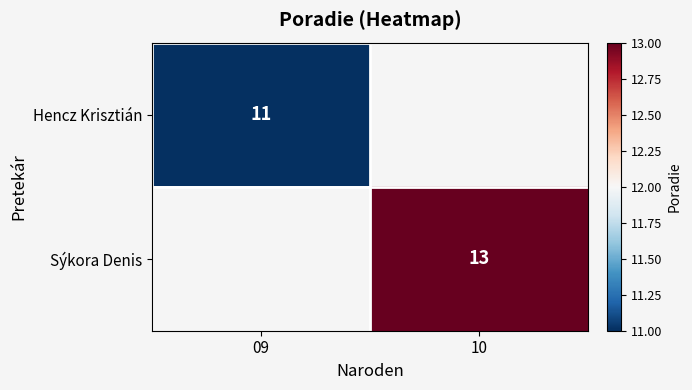

The value of Hencz Krisztián at 09 is 19. True or false?

False